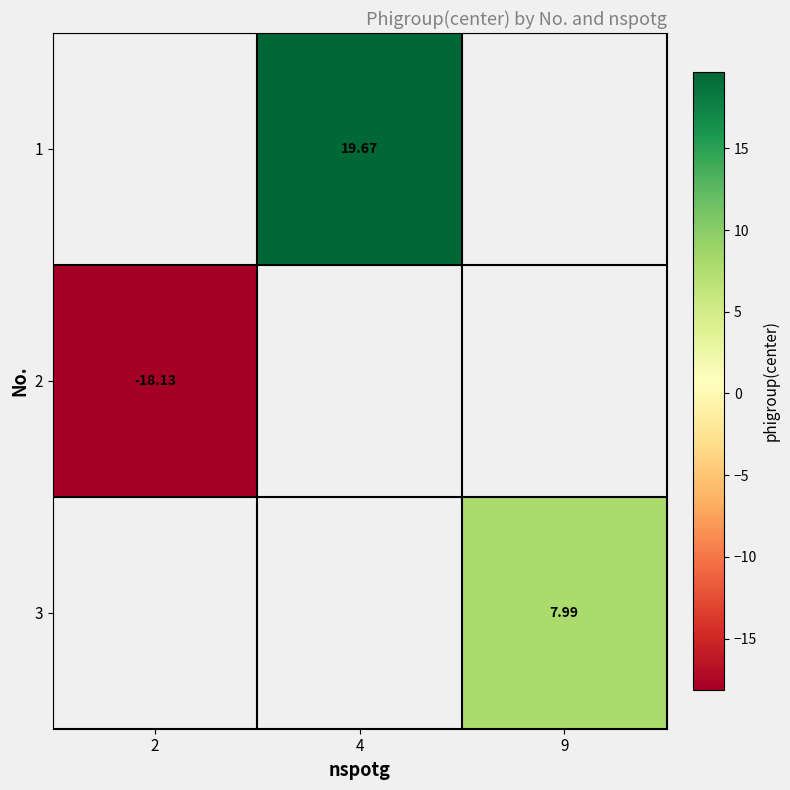

The 3 series shows 4.0 at 9. True or false?

False